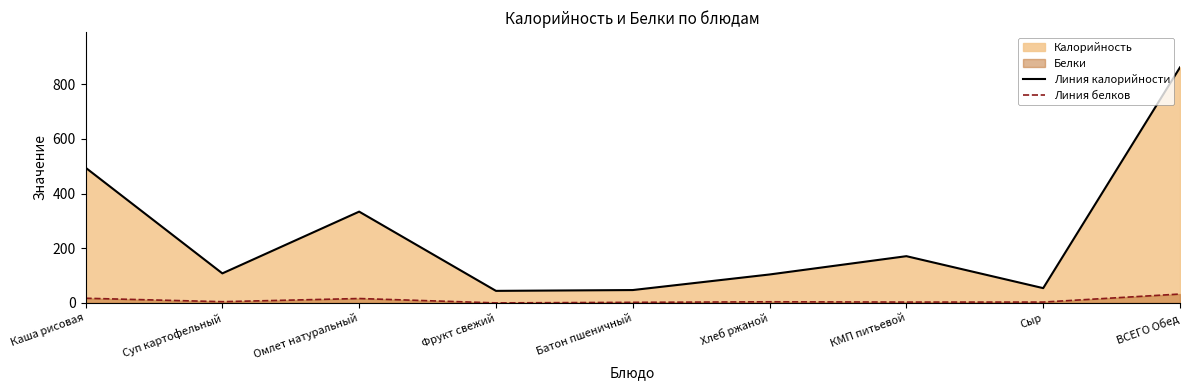

What is the difference between the second highest and minimum values in the Линия калорийности series?

451.0